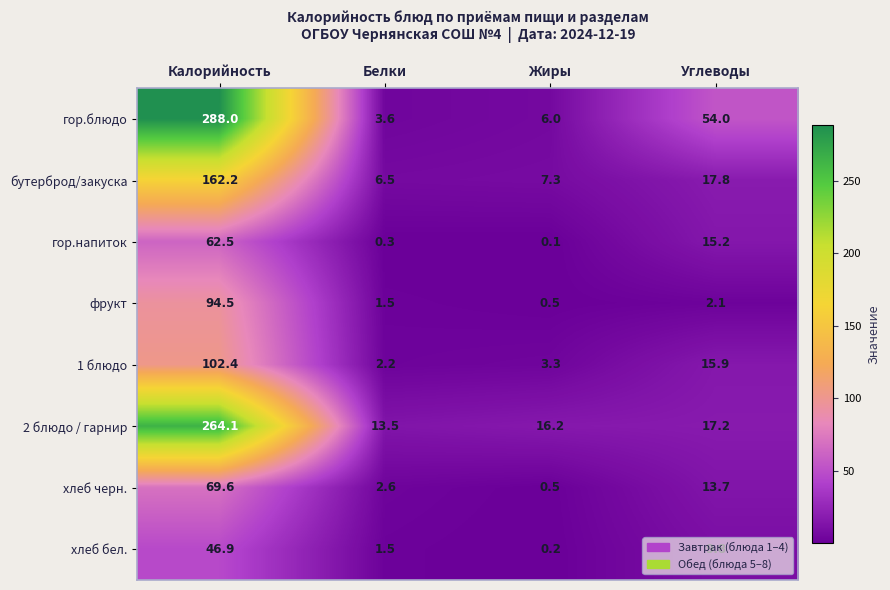

Rank the series at Калорийность from lowest to highest value.

хлеб бел., гор.напиток, хлеб черн., фрукт, 1 блюдо, бутерброд/закуска, 2 блюдо / гарнир, гор.блюдо